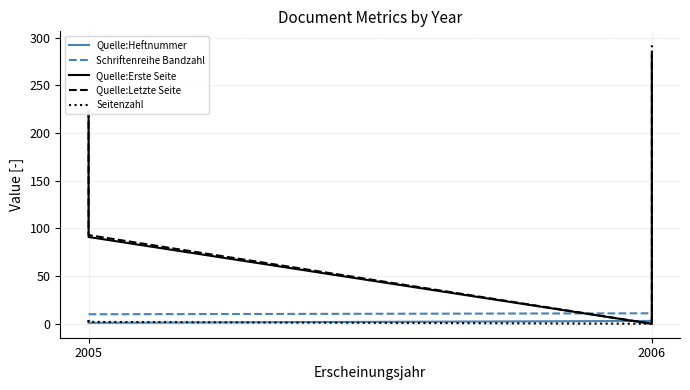

Does the chart have visible grid lines?

Yes